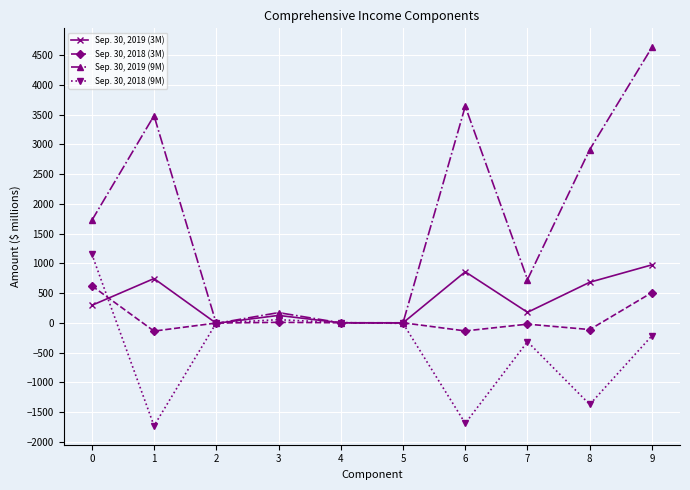

What is the approximate value of Sep. 30, 2019 (3M) at 2, to the nearest 10?

-10